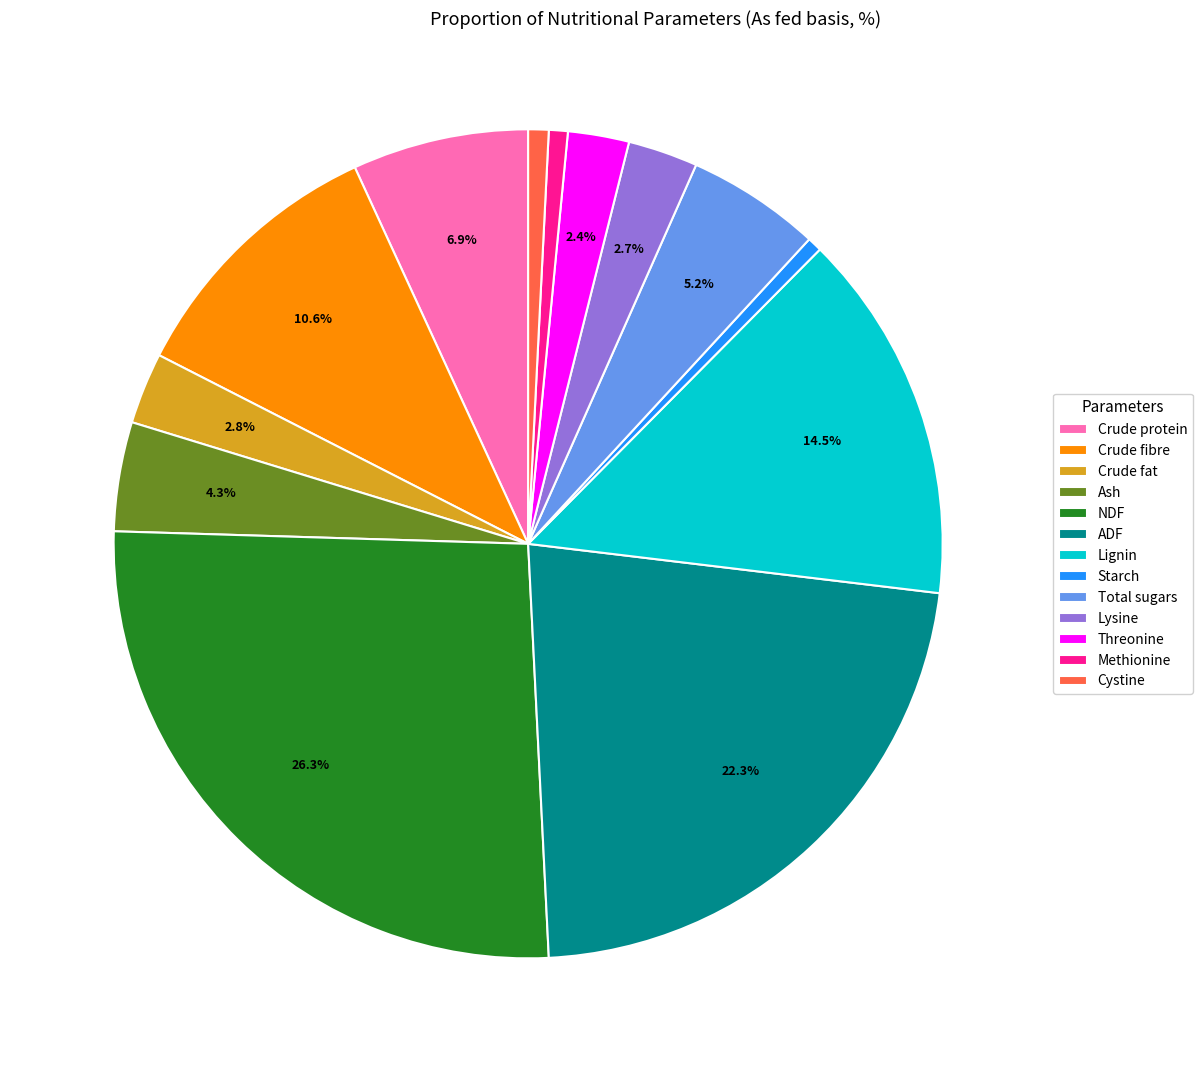

To the nearest percent, what percentage of the pie is Lysine?

3%